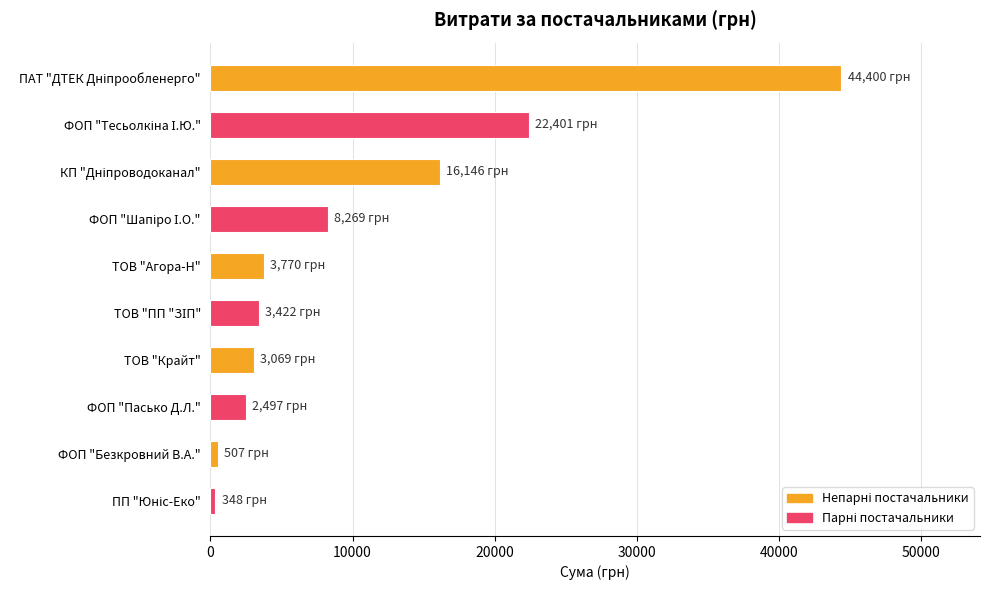

What is the label of the 5th bar from the top?

ТОВ "Агора-Н"